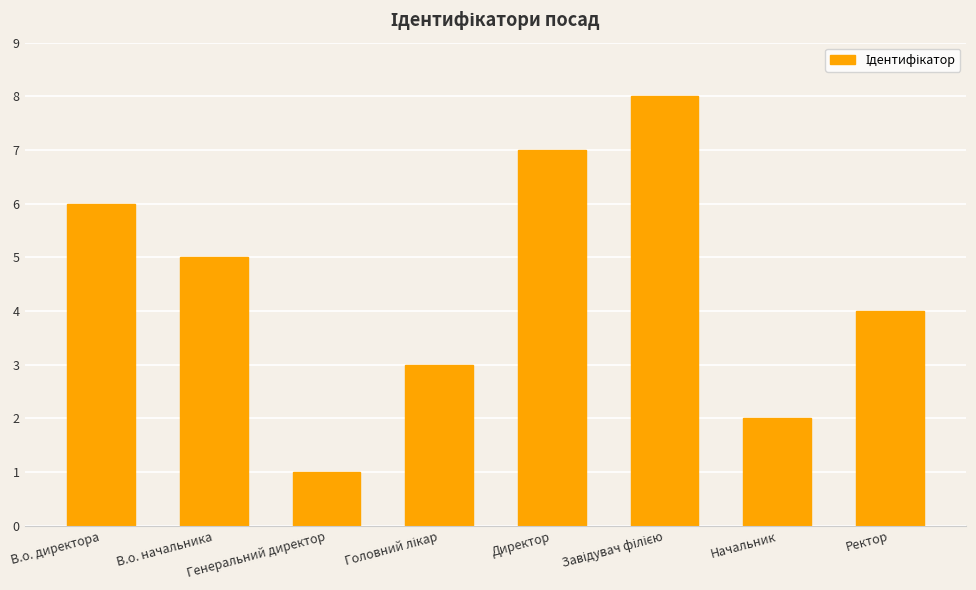

The value at В.о. директора is 6. True or false?

True